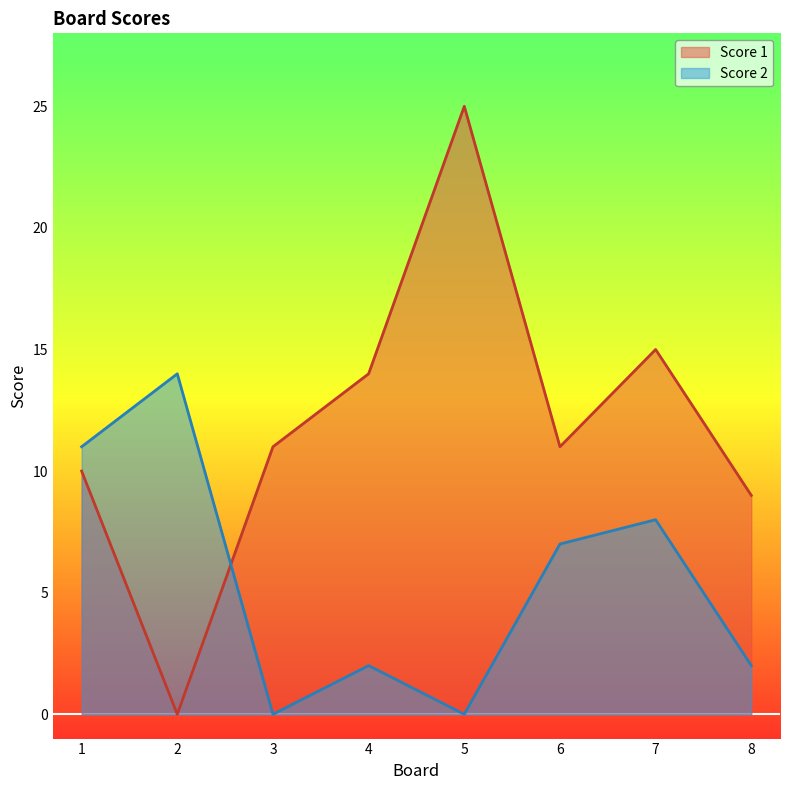

Reading left to right, transcribe all the data shown in this chart.

Score 1: 10	0	11	14	25	11	15	9
Score 2: 11	14	0	2	0	7	8	2